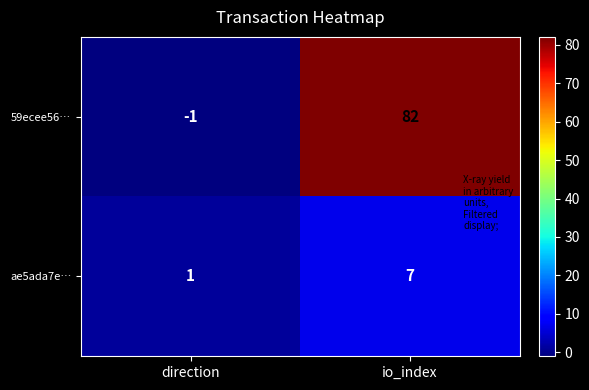

What is the approximate value of ae5ada7e… at io_index?

7